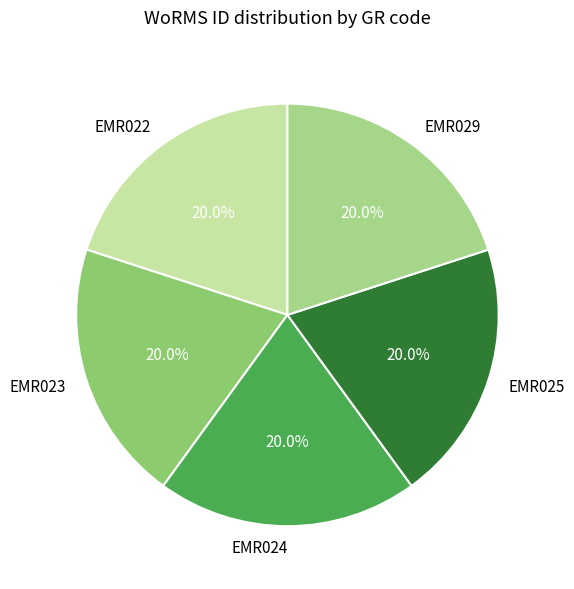

To the nearest percent, what is the combined percentage of EMR024 and EMR025?

40%